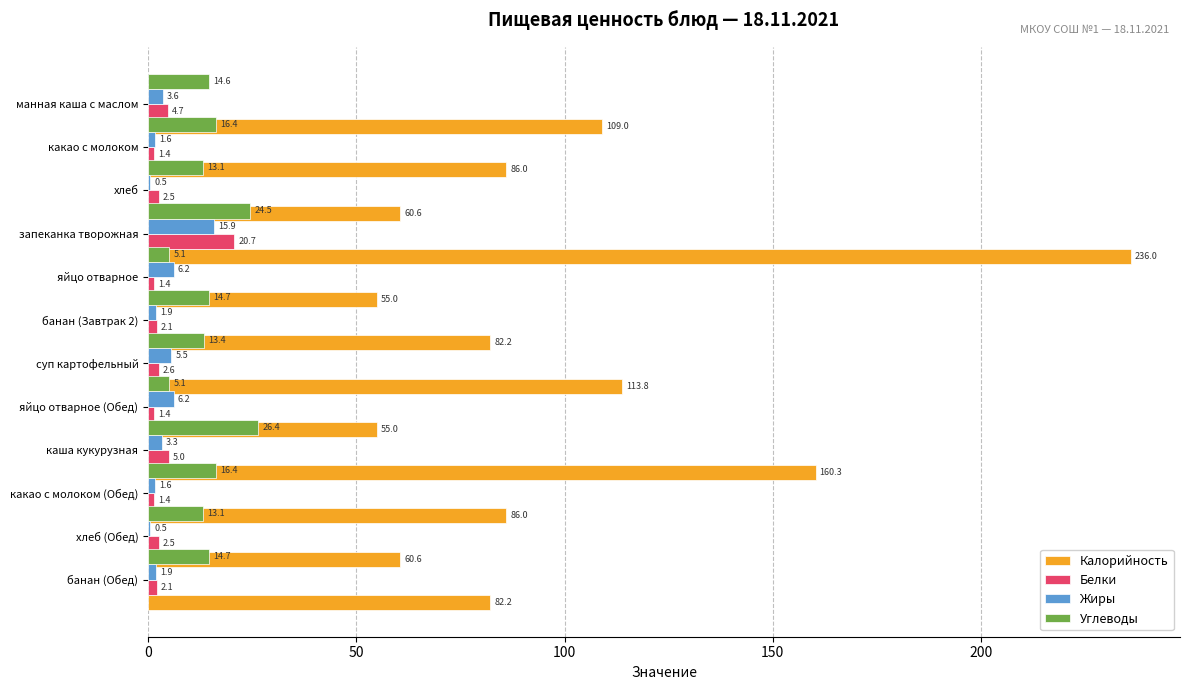

What is the value of the Белки bar at the 9th from the left?

5.0